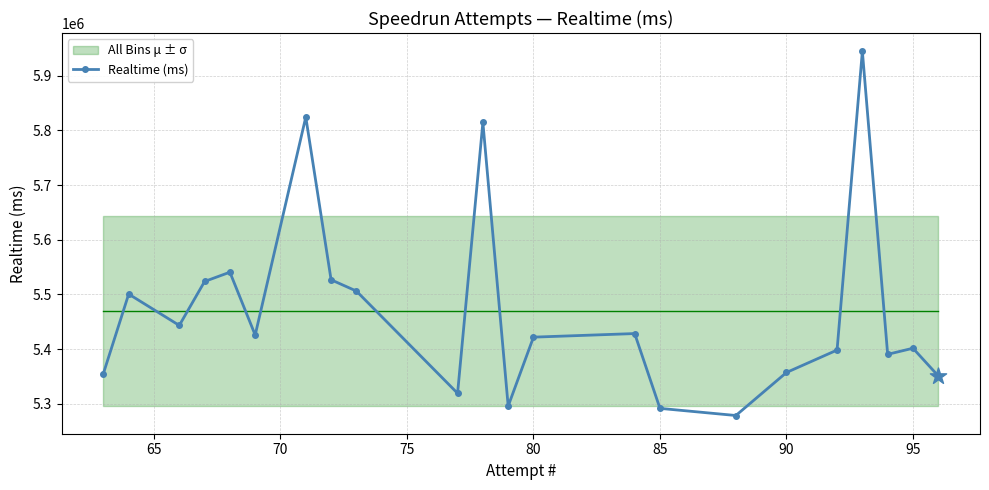

What is the maximum value for Realtime (ms)?

5944983